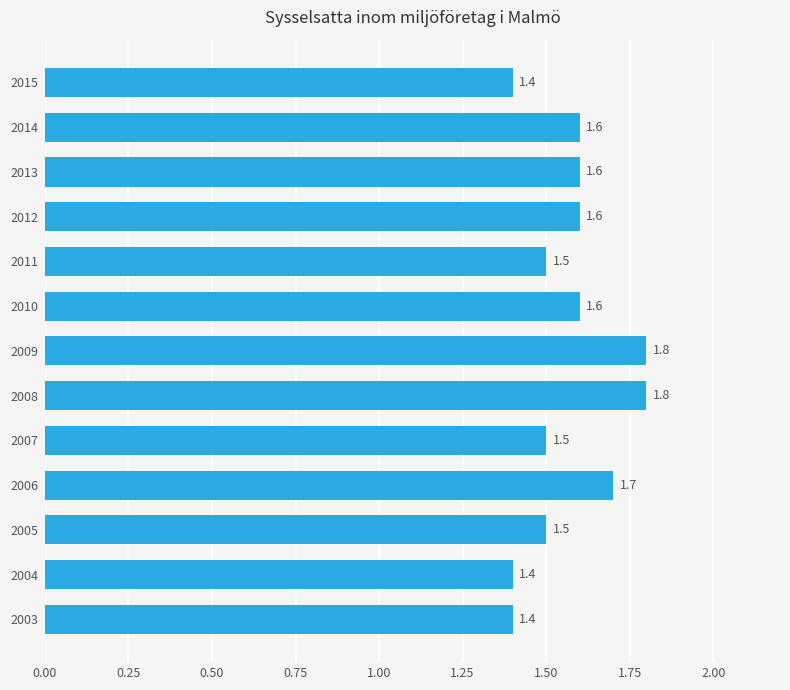

What value does the data have at 2006?

1.7